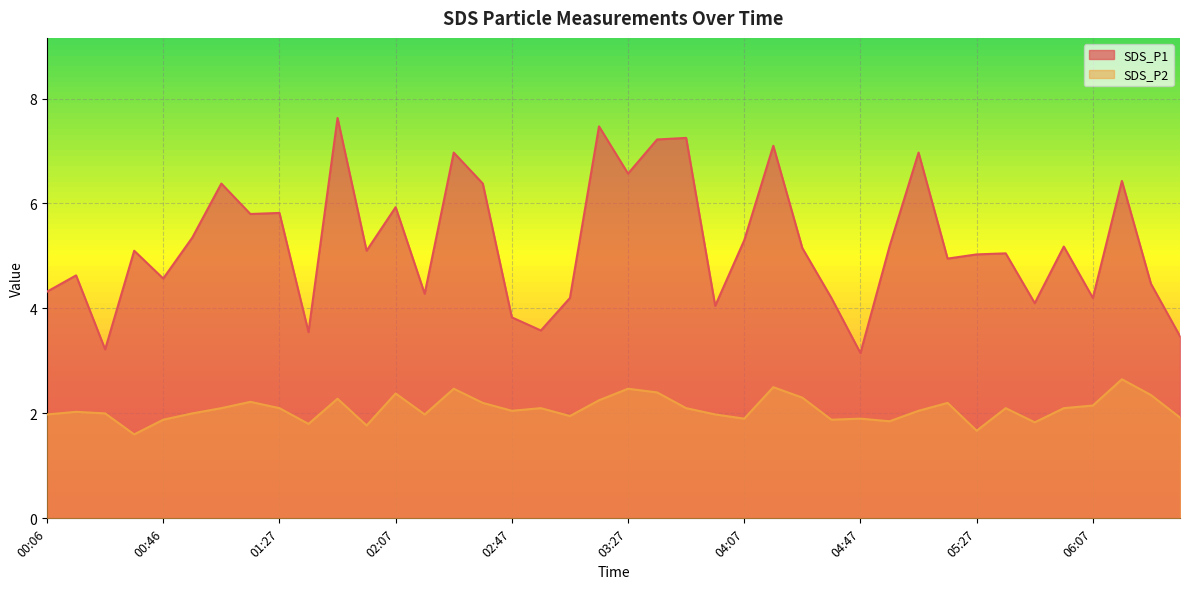

What is the difference between the maximum and minimum values in the SDS_P1 series?

4.5